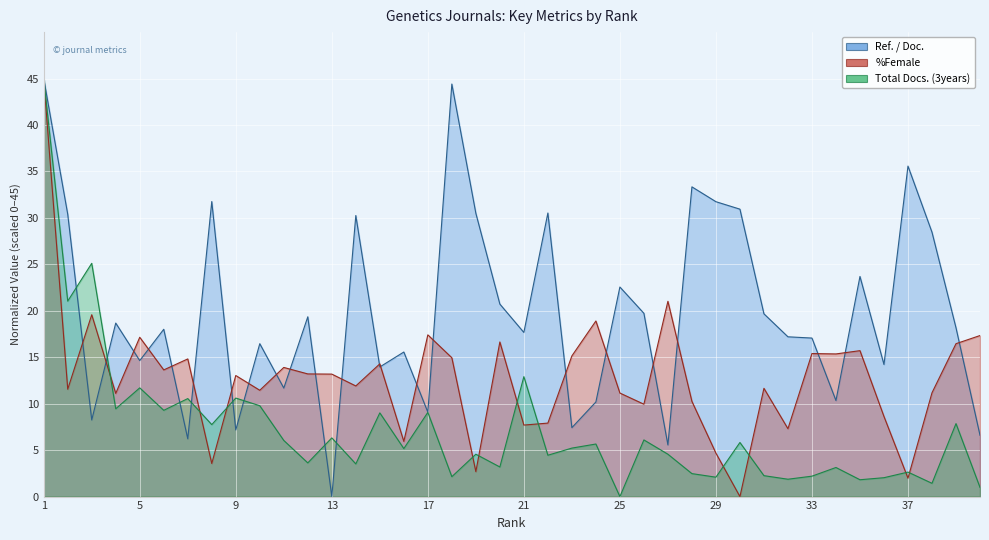

List the labels in order of Ref. / Doc. value, largest first.

1, 18, 37, 28, 8, 29, 30, 22, 19, 2, 14, 38, 35, 25, 20, 26, 31, 12, 4, 39, 6, 21, 32, 33, 10, 16, 5, 36, 15, 11, 34, 24, 17, 3, 23, 9, 40, 7, 27, 13